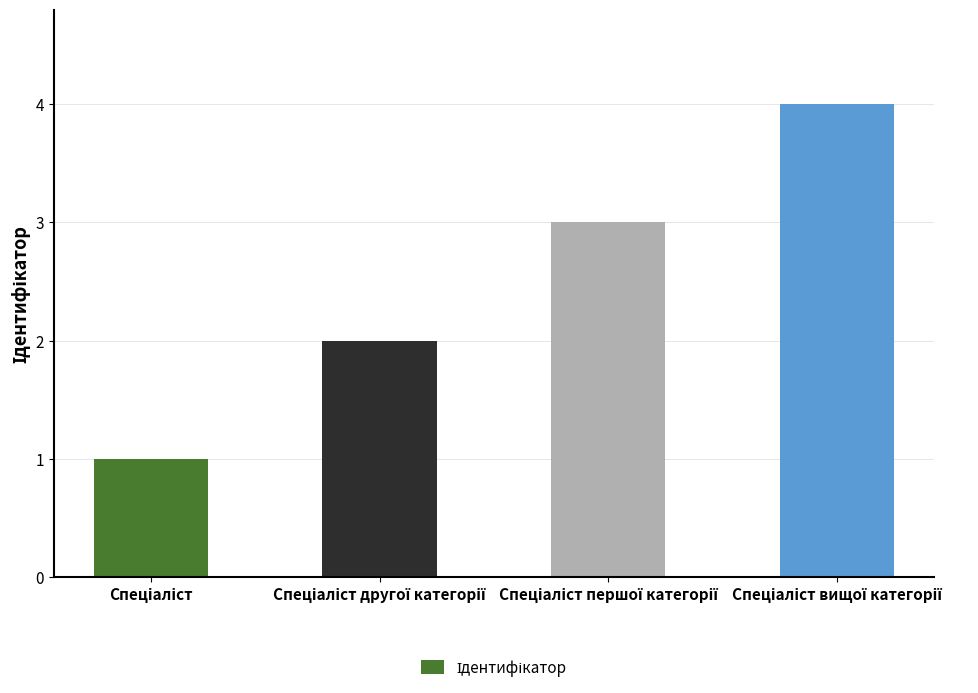

Does the chart contain any negative values?

No